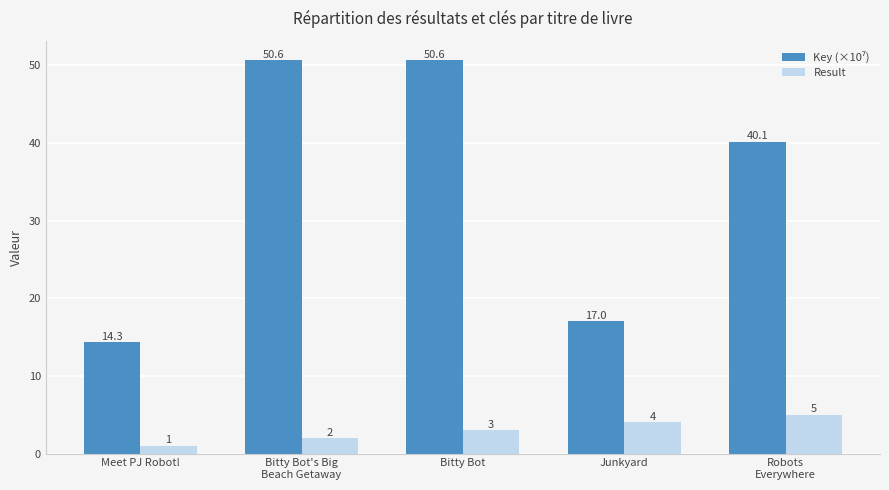

Where is Result nearest to the value 3?

Bitty Bot